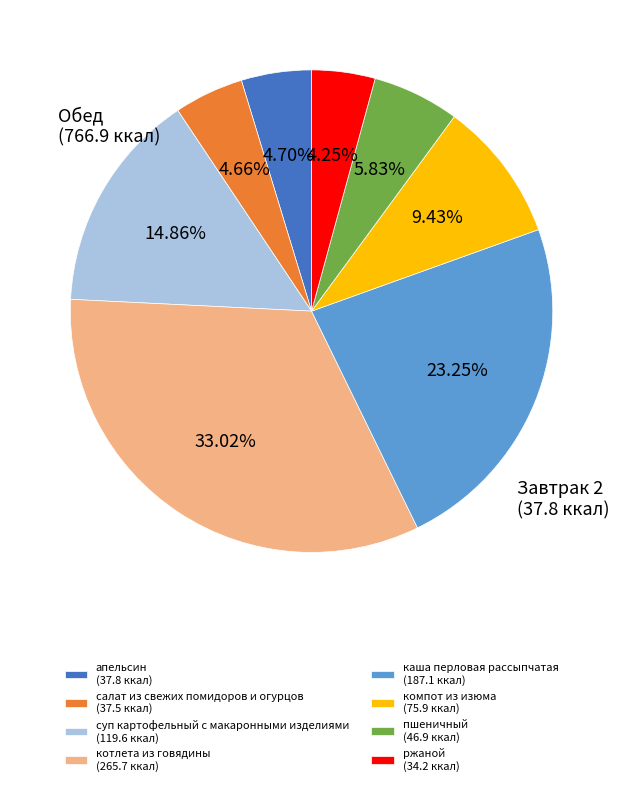

What percentage is the салат из свежих помидоров и огурцов slice, to the nearest percent?

5%